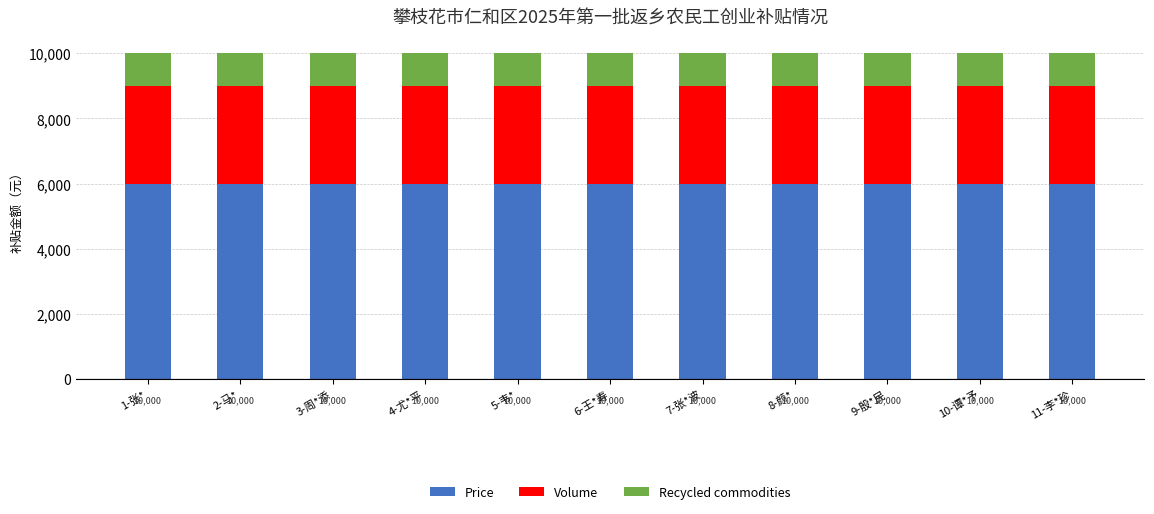

Are the bars grouped side by side (vs. stacked)?

No